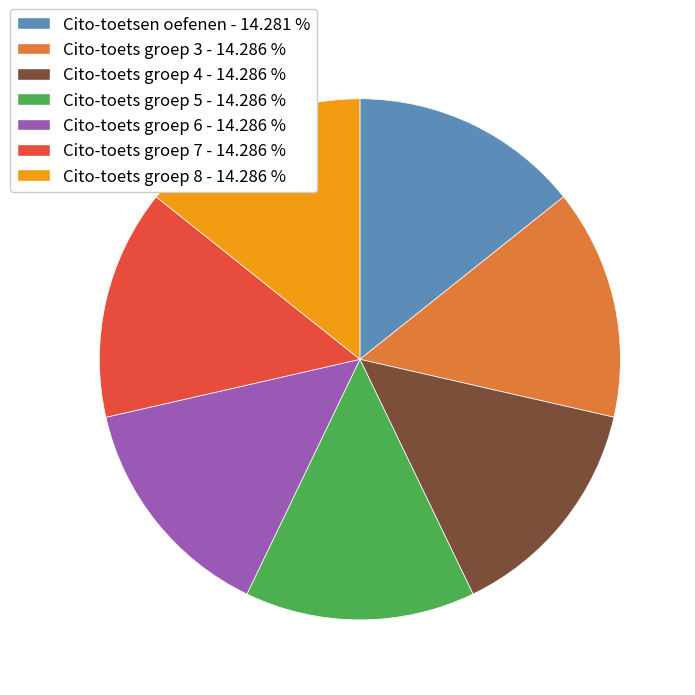

Is Cito-toets groep 7 the majority of the pie?

No